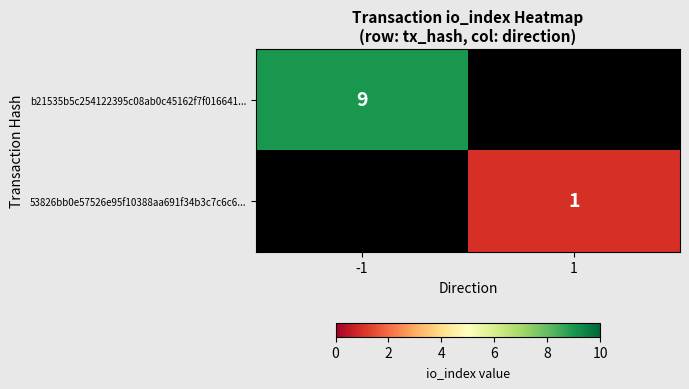

What is the difference between the highest and lowest values at -1?

9